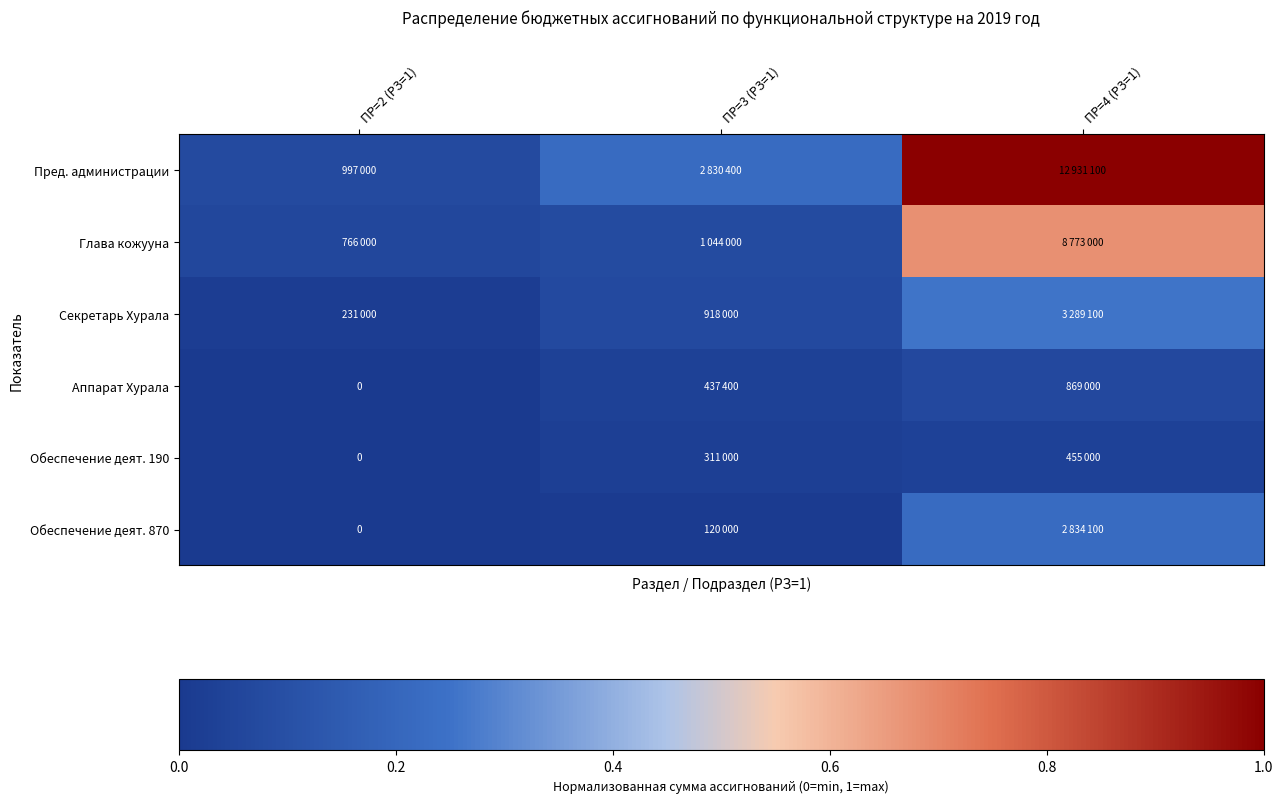

Count the number of data series in this chart.

6